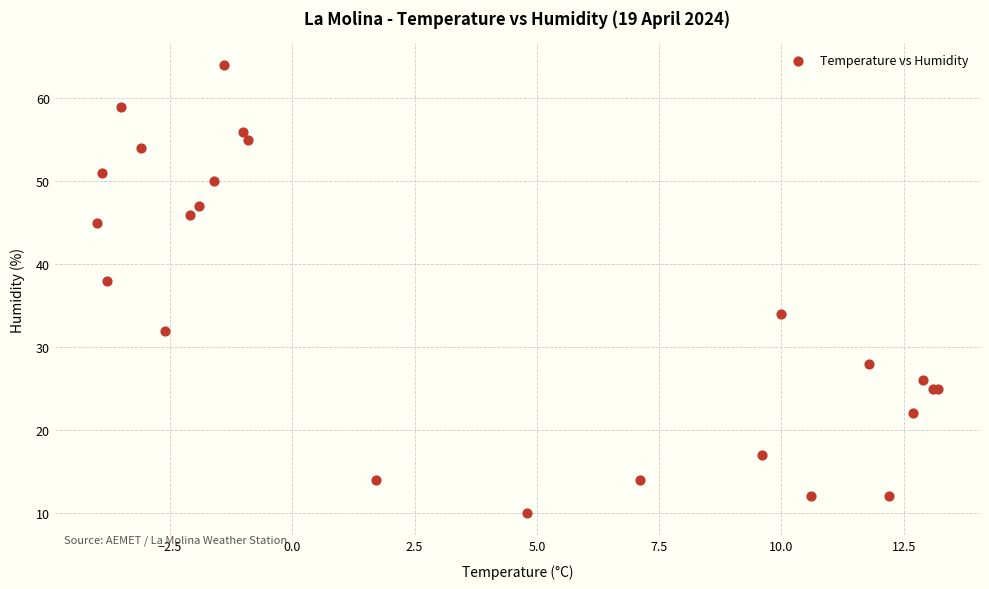

What Y value in the scatter plot is closest to 37?

38